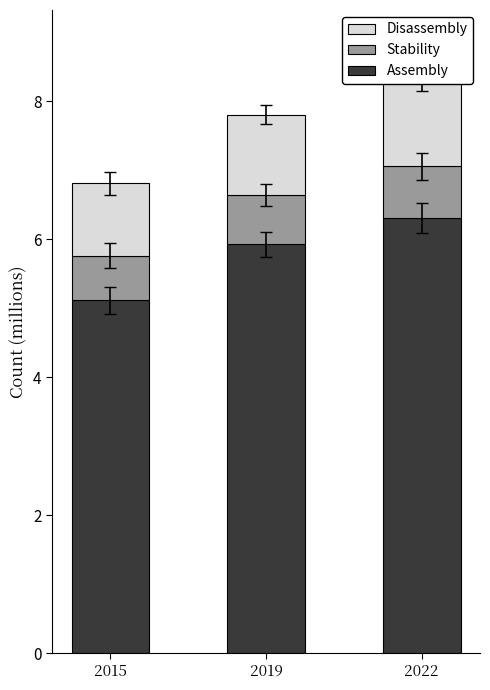

What is the lowest value of the Disassembly series?

1.0